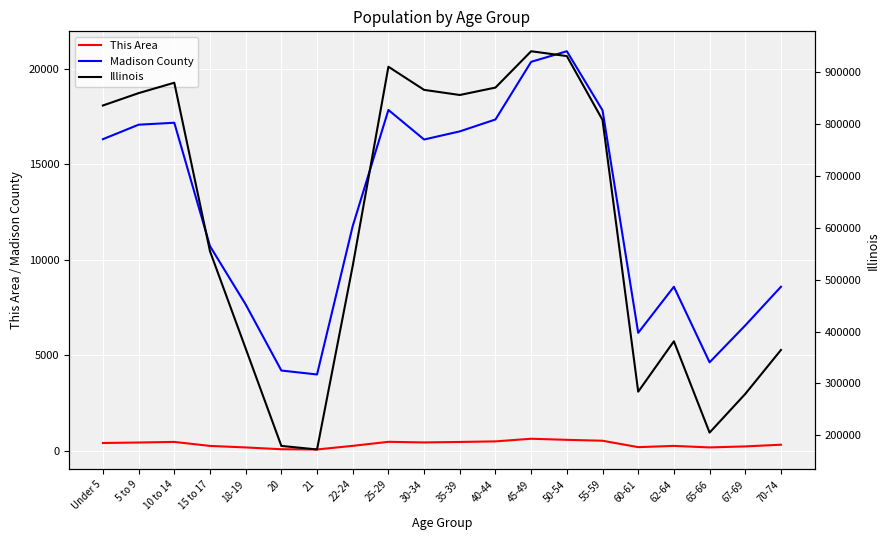

How many data points does each series have?

20